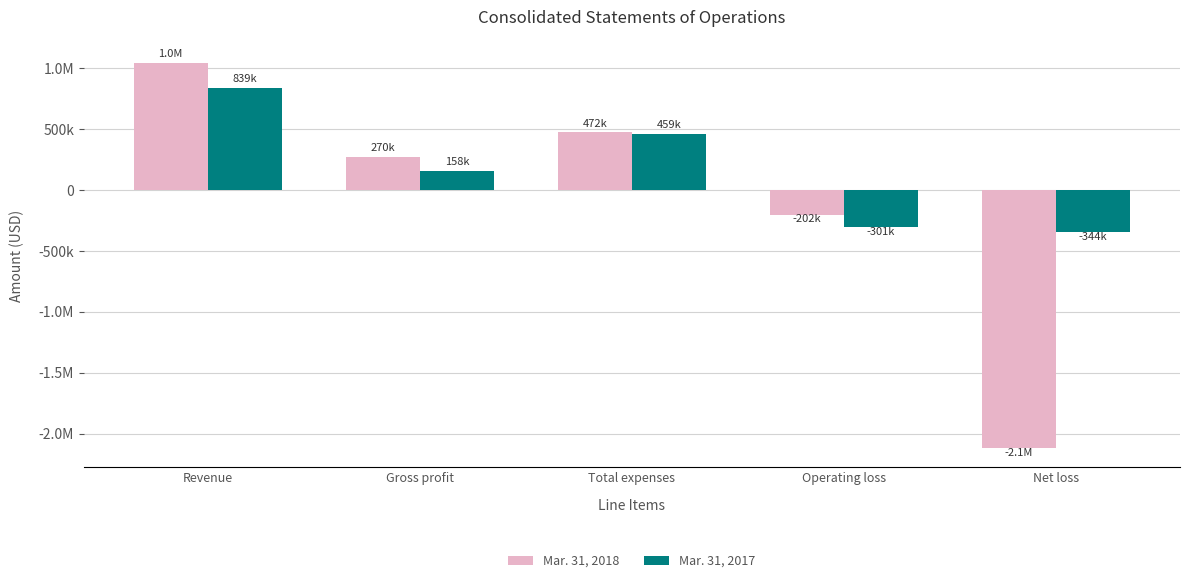

What is the label of the 4th bar from the left?

Operating loss